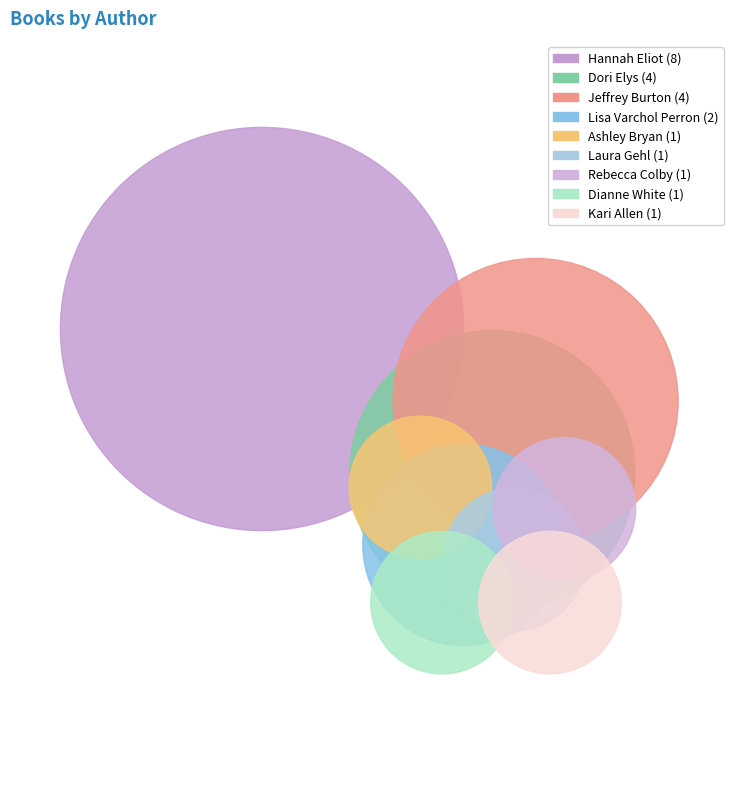

What is the change in value from Hannah Eliot to Laura Gehl?

-7